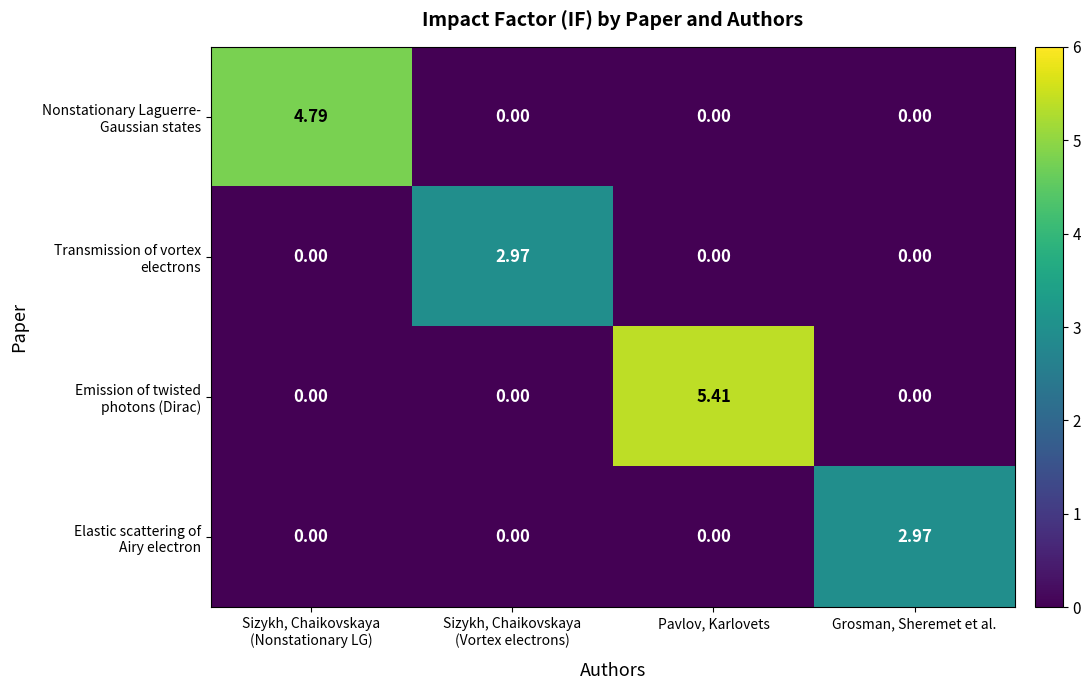

At which category does the chart reach its peak across all series?

Pavlov, Karlovets